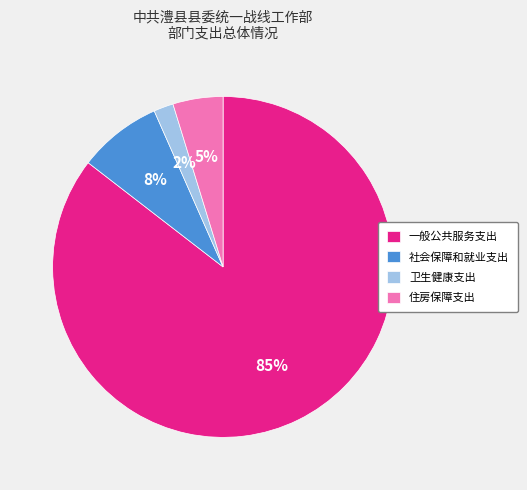

Rank the categories by value from highest to lowest.

一般公共服务支出, 社会保障和就业支出, 住房保障支出, 卫生健康支出